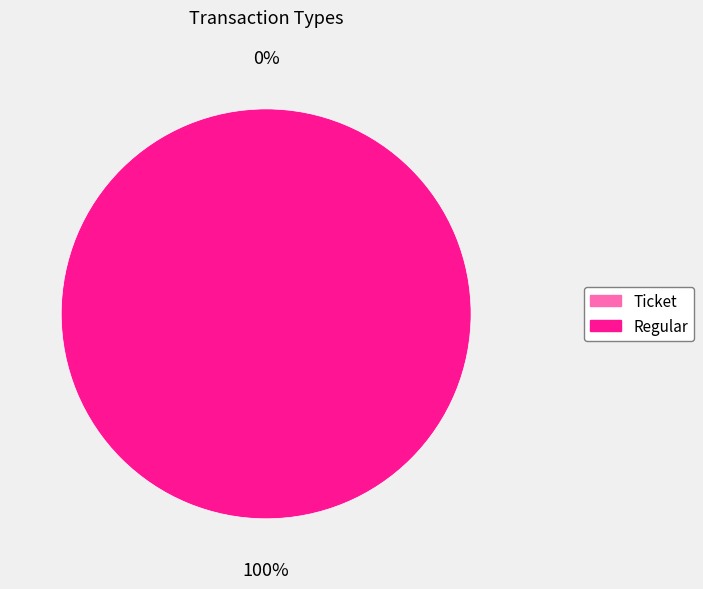

Combined, do Ticket and Regular account for over 50%?

Yes